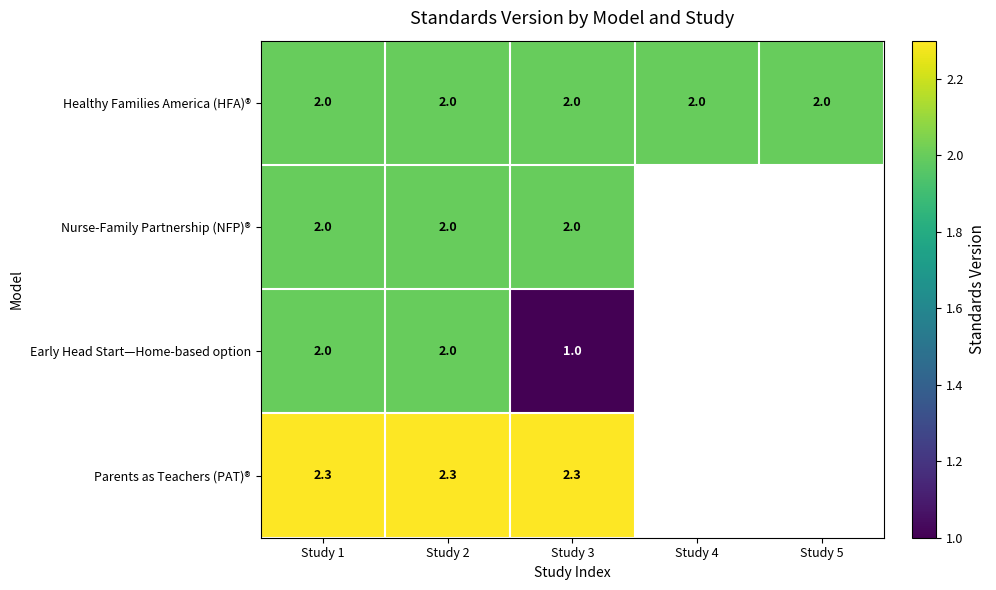

The value of Parents as Teachers (PAT)® at Study 3 is 2.3. True or false?

True